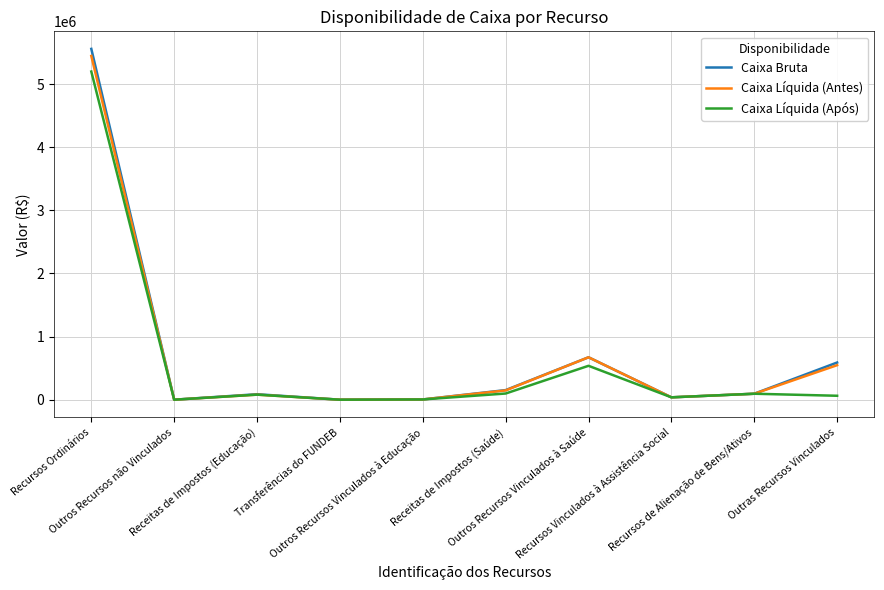

Which series has the widest spread of values?

Caixa Bruta